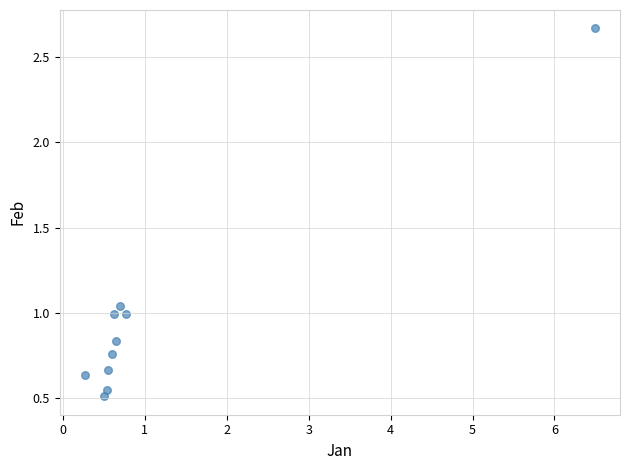

What is the range of X values (max minus min)?

6.2